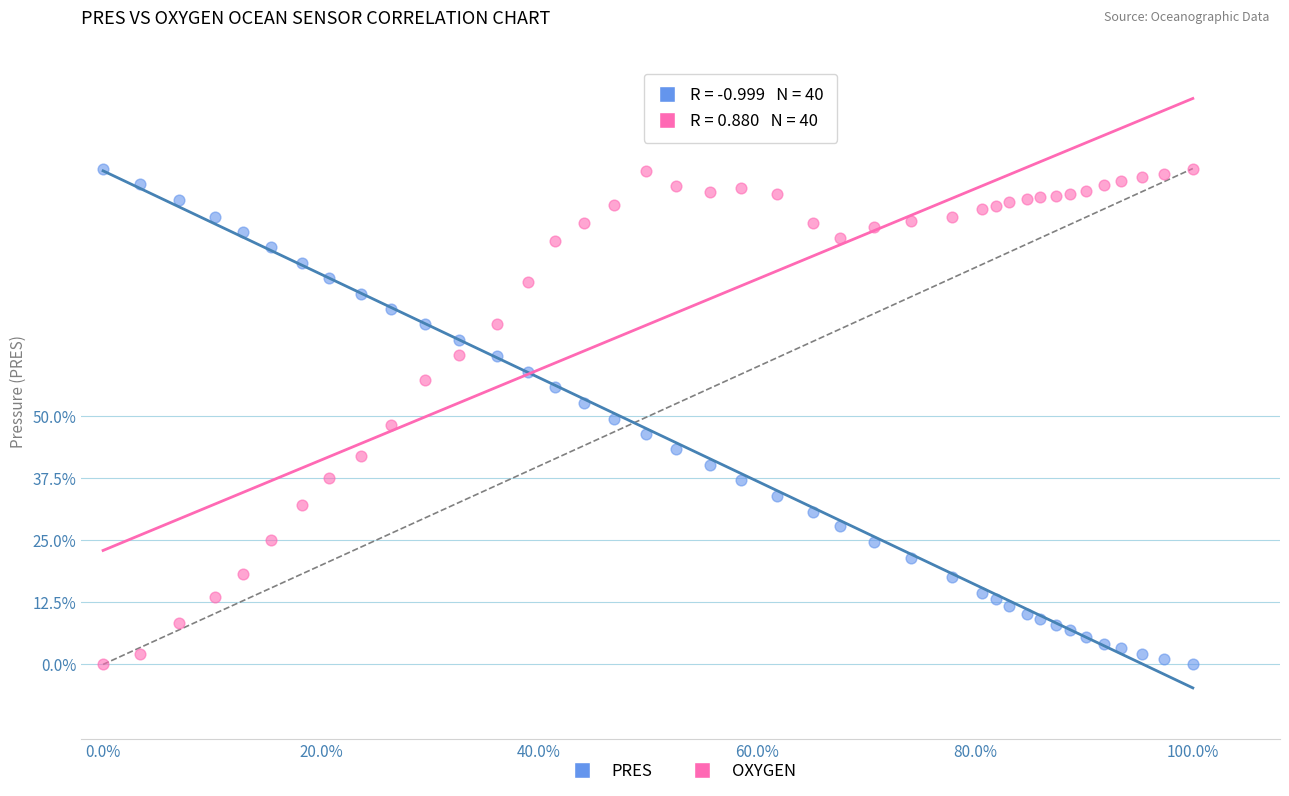

What are all the series names shown in the legend?

PRES, OXYGEN